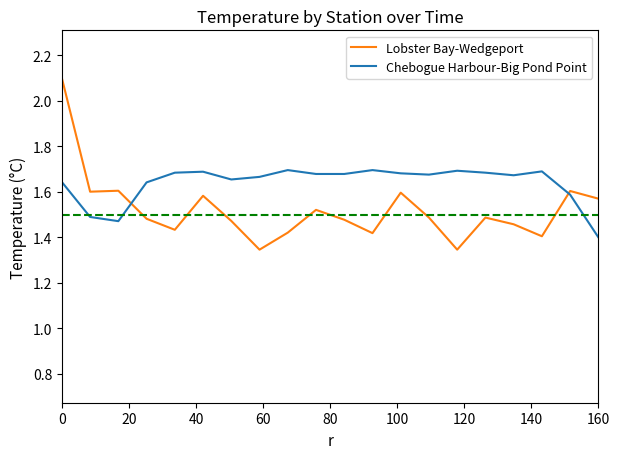

What is the sum of all Chebogue Harbour-Big Pond Point values?

32.8